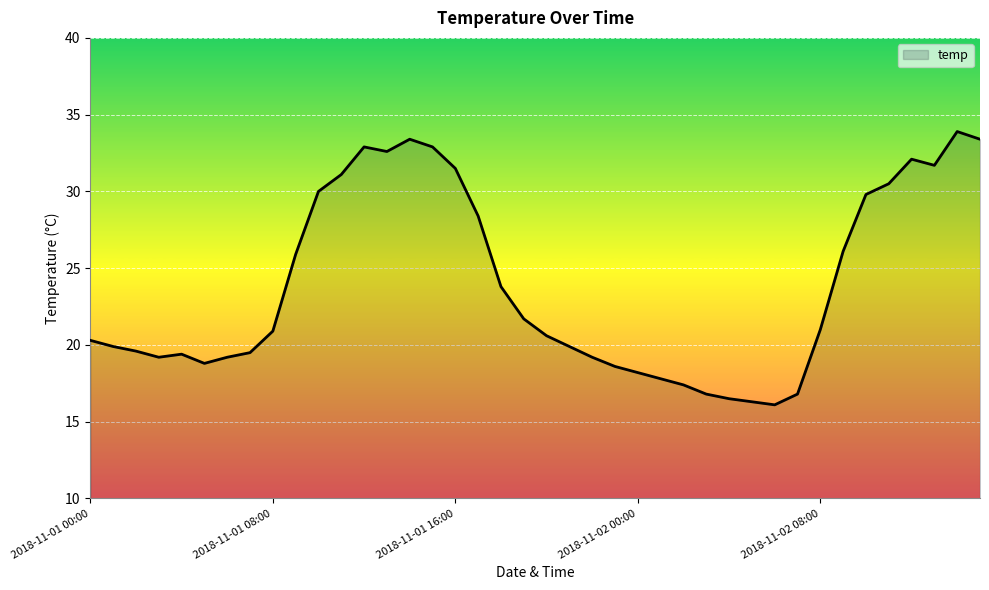

What is the difference between the maximum and minimum values?

17.8